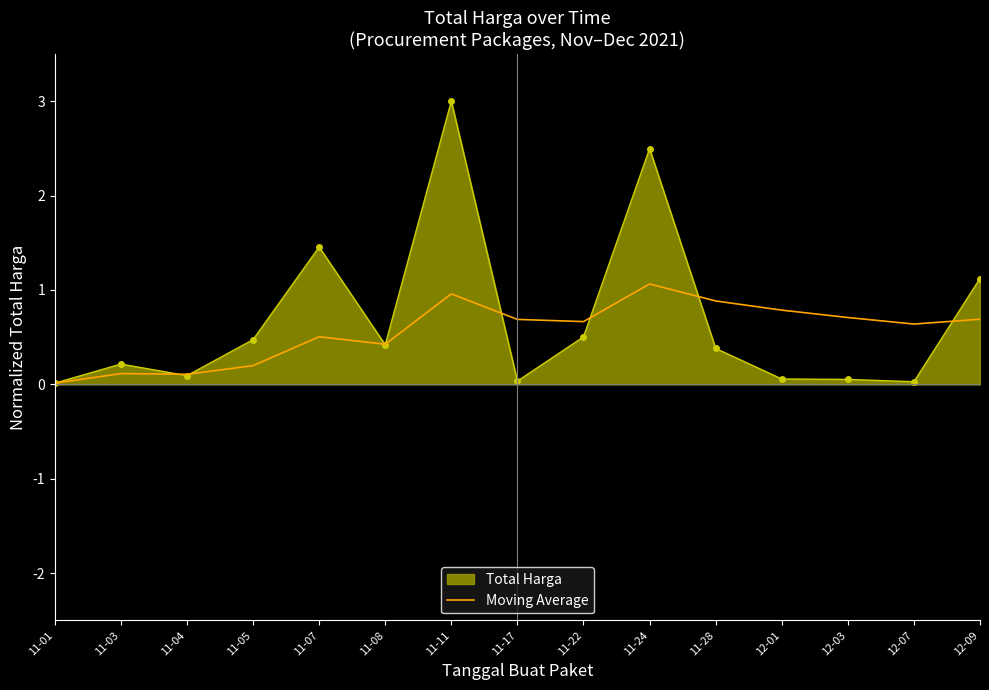

Which series has the largest range (max minus min)?

Total Harga